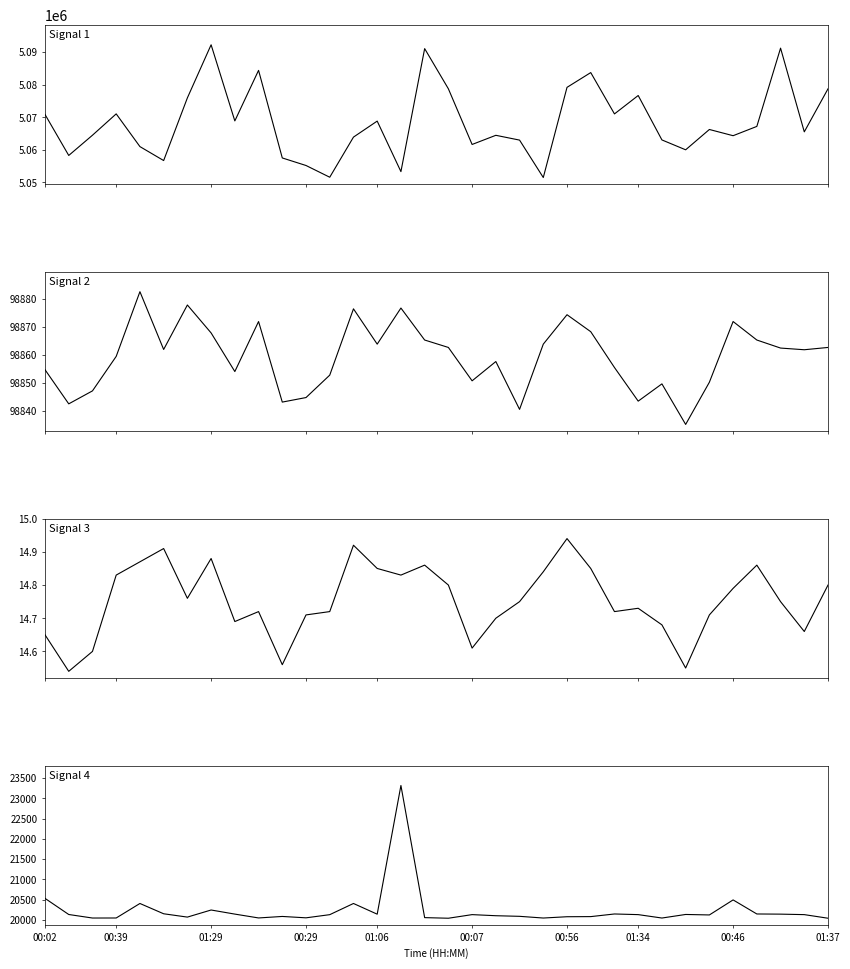

Where does the Signal 4 series first go above 20132?

00:02